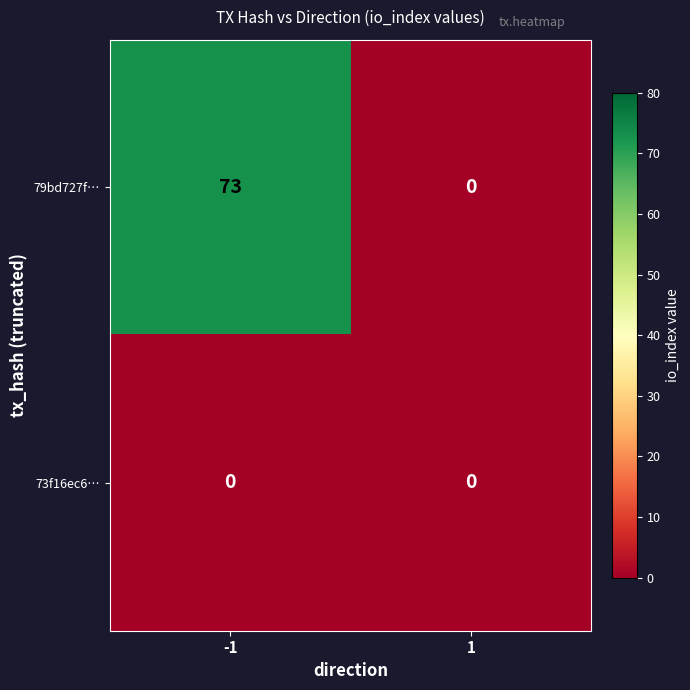

What is the spread (max minus min) of values at -1?

73